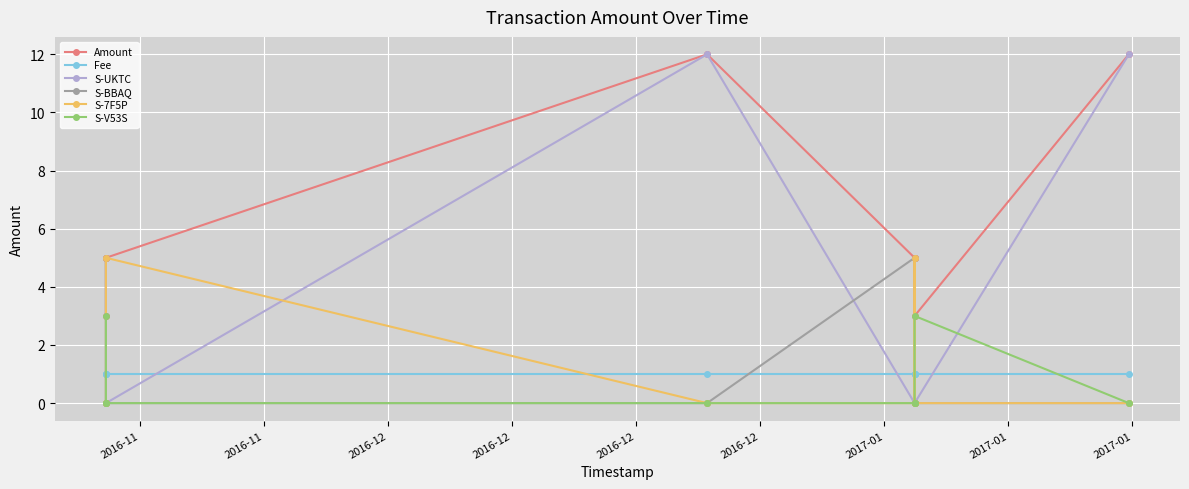

List the series in order of their peak value, lowest first.

Fee, S-V53S, S-BBAQ, S-7F5P, Amount, S-UKTC